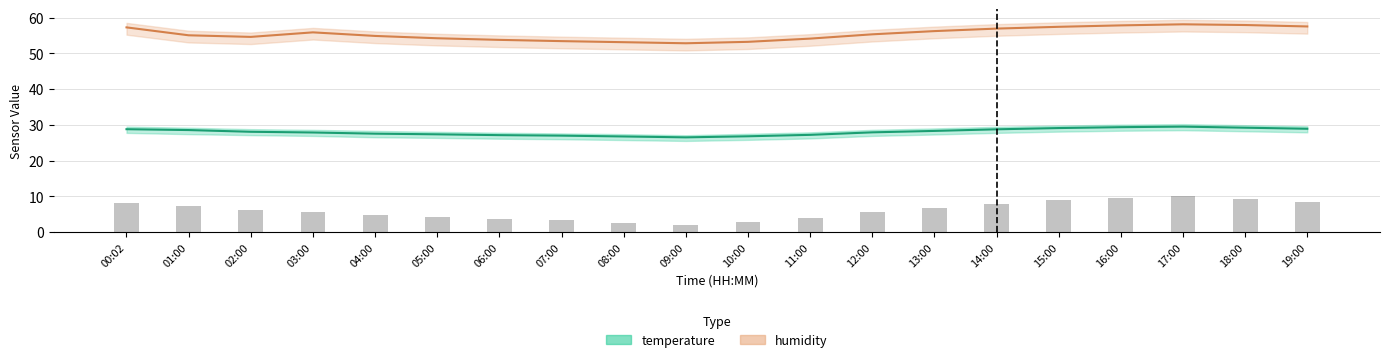

Where is temperature_upper nearest to the value 6?

02:00